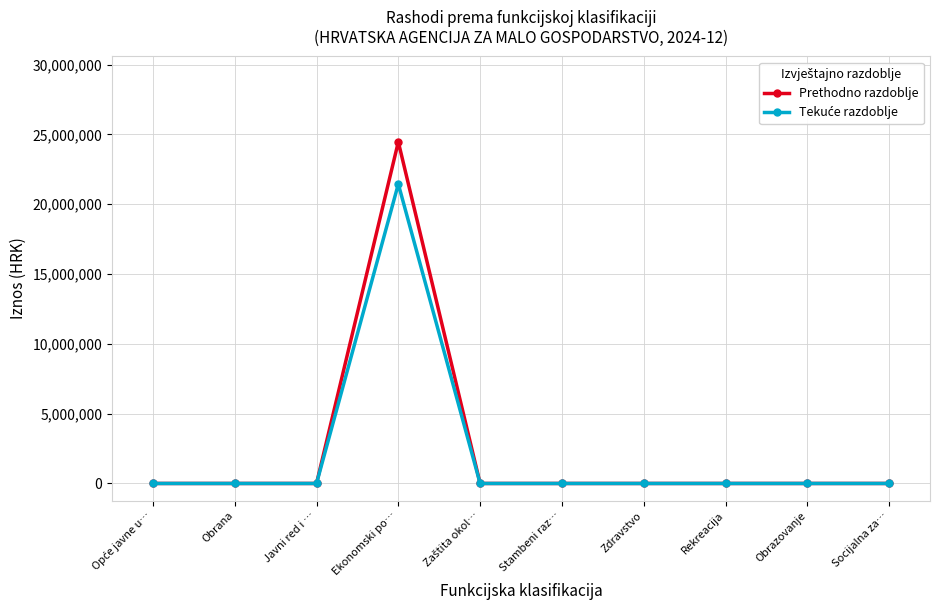

True or false: Prethodno razdoblje has a value of 0.0 at Obrana.

True